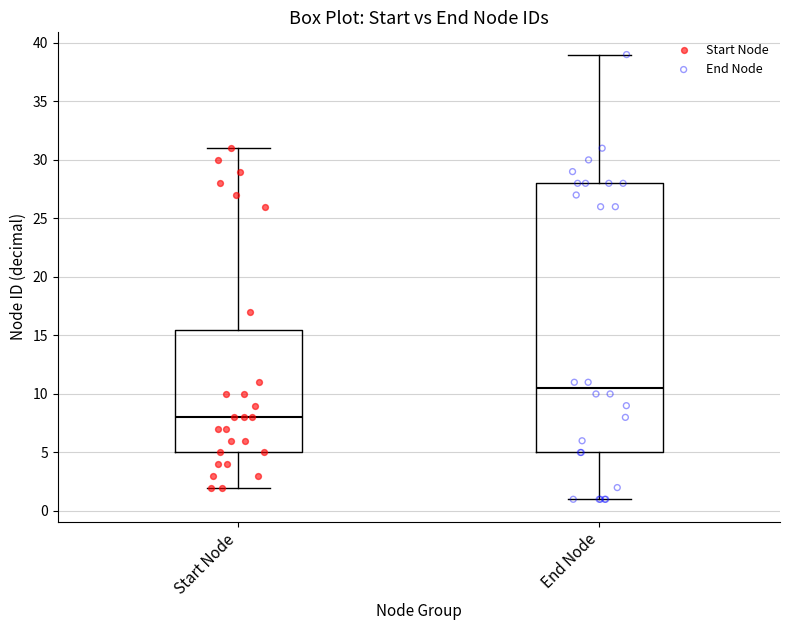

Which box is the tallest, from its lower edge to its upper edge?

End Node